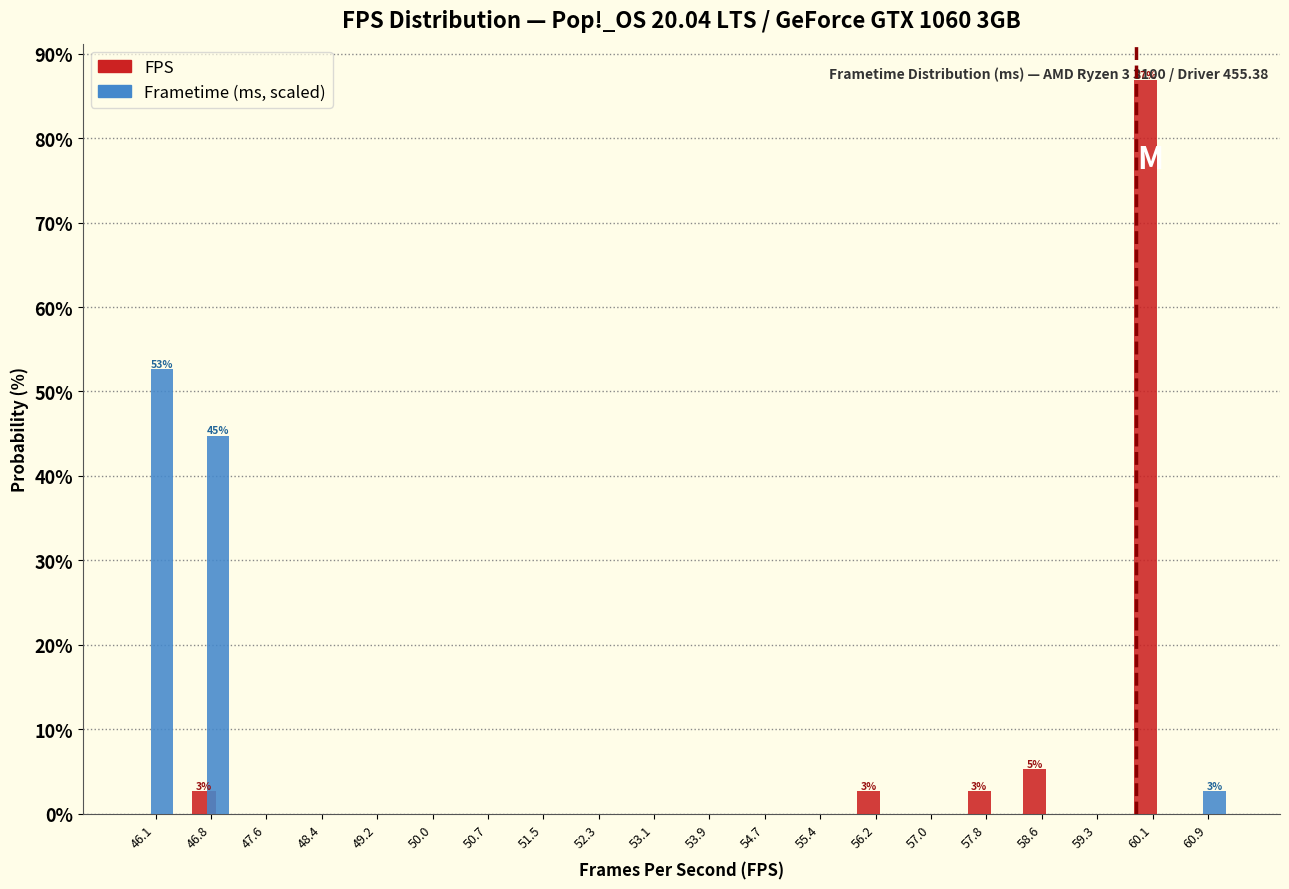

At which category is the sum across all series the highest?

60.1